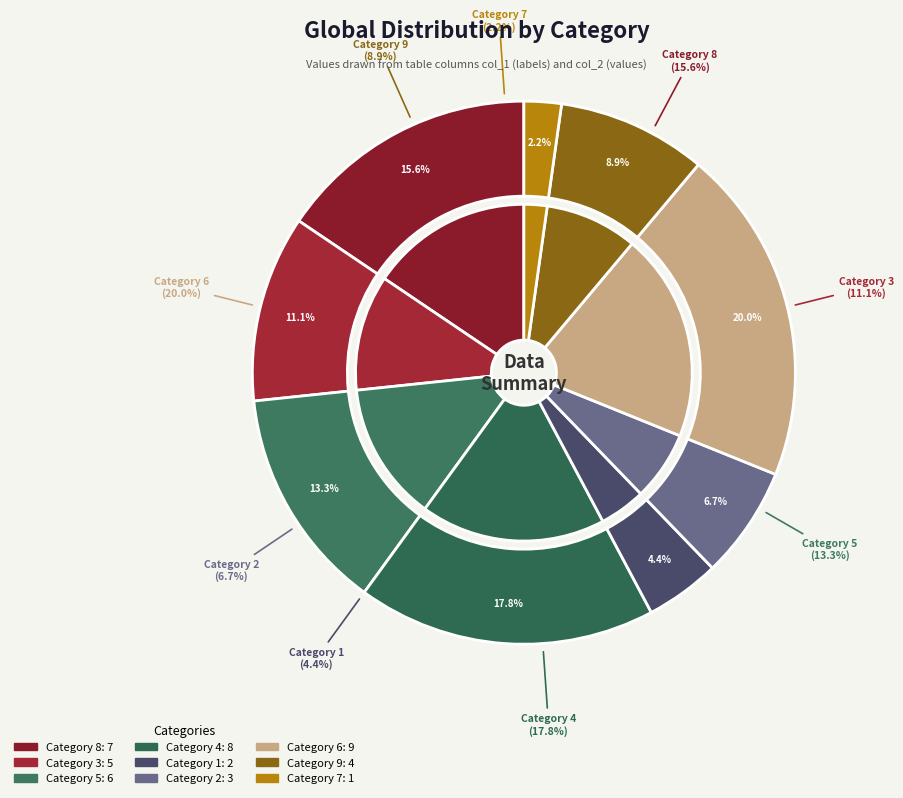

To the nearest percent, what is the combined percentage of 8 and 3?

27%